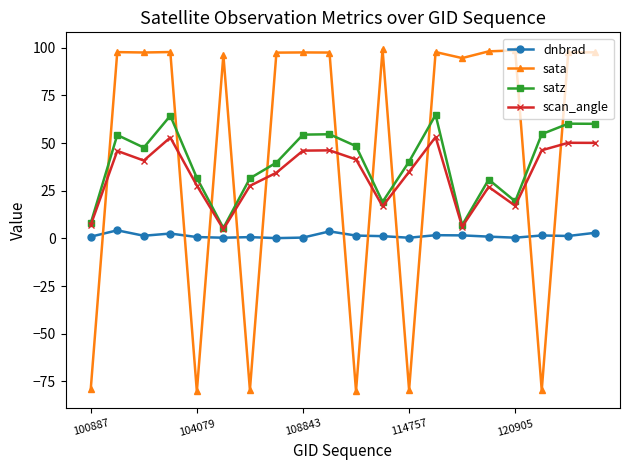

What is the value of the satz point at the 17th from the left?

19.4